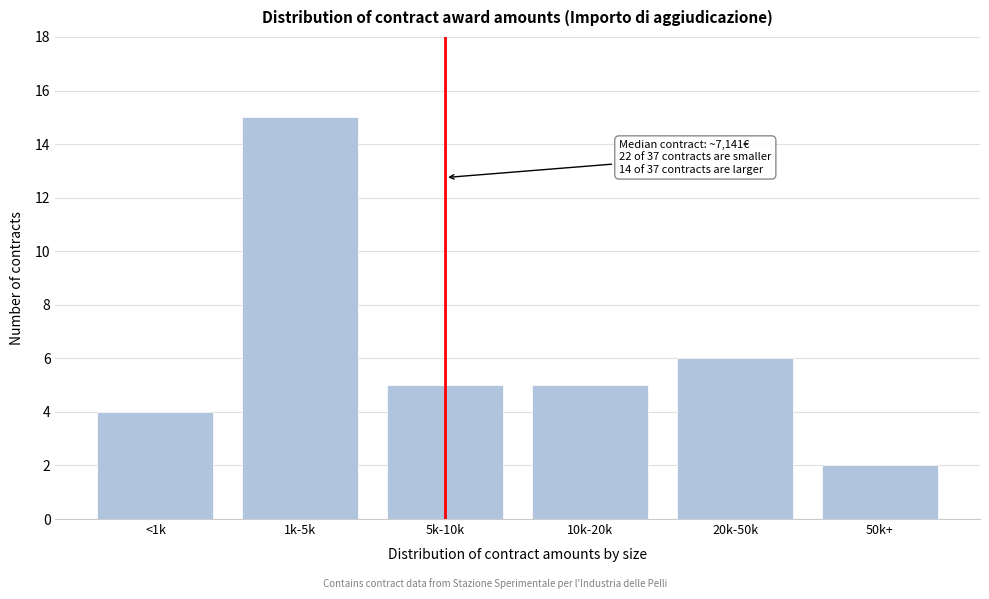

Reading right to left, extract all data points from this chart.

50k+=2	20k-50k=6	10k-20k=5	5k-10k=5	1k-5k=15	<1k=4